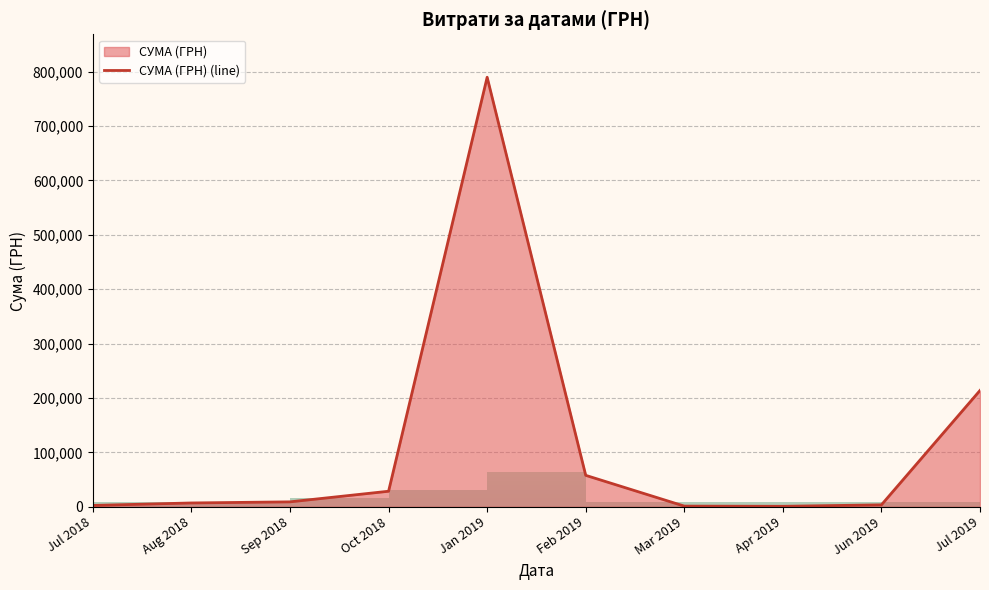

What position from the right is Mar 2019?

4